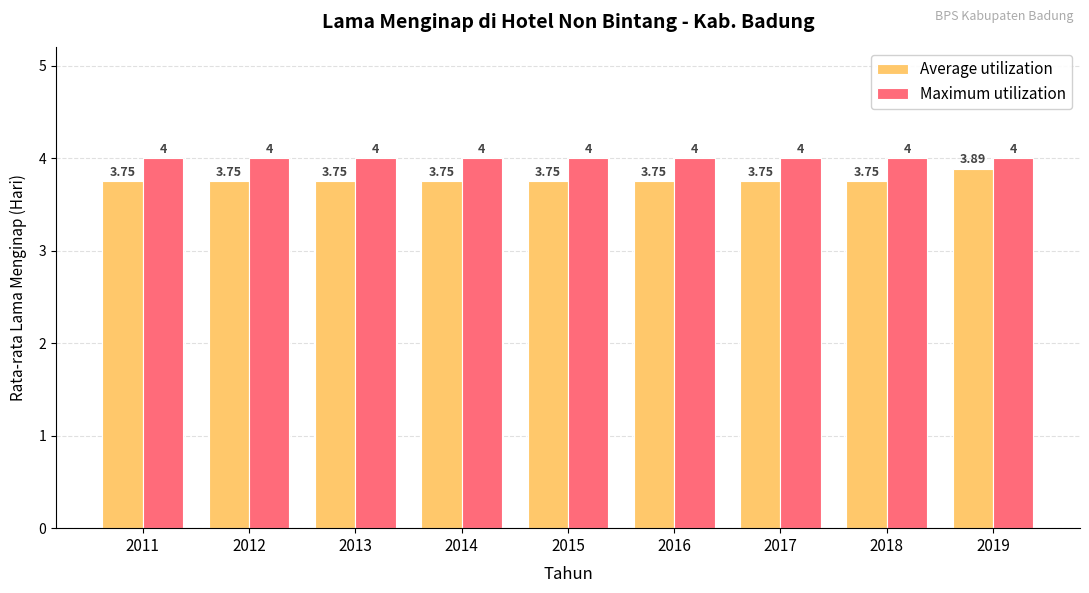

At 2017, list the series in order from largest to smallest.

Maximum utilization, Average utilization